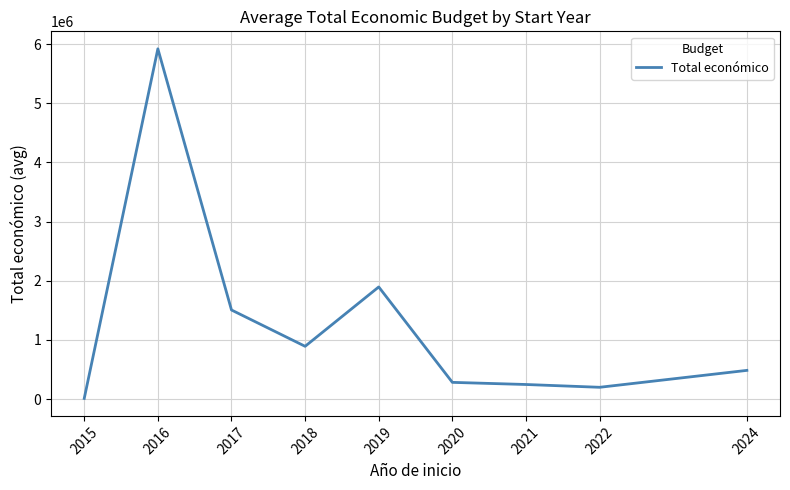

What is the difference between the values at 2022 and 2024?

285757.3